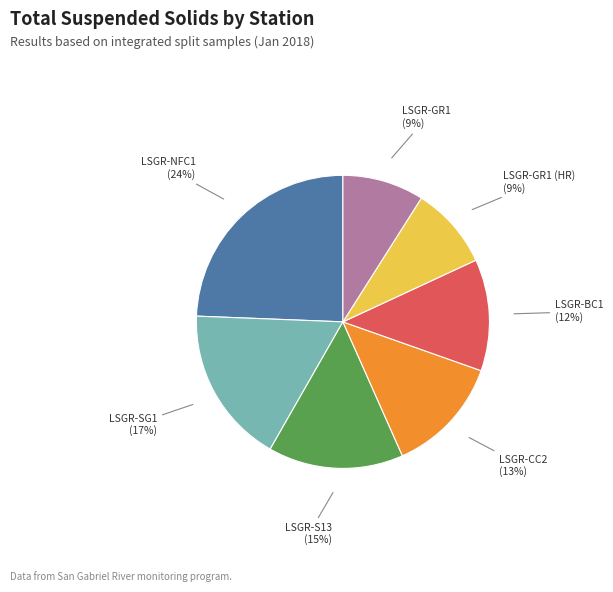

How many segments does this pie chart have?

7